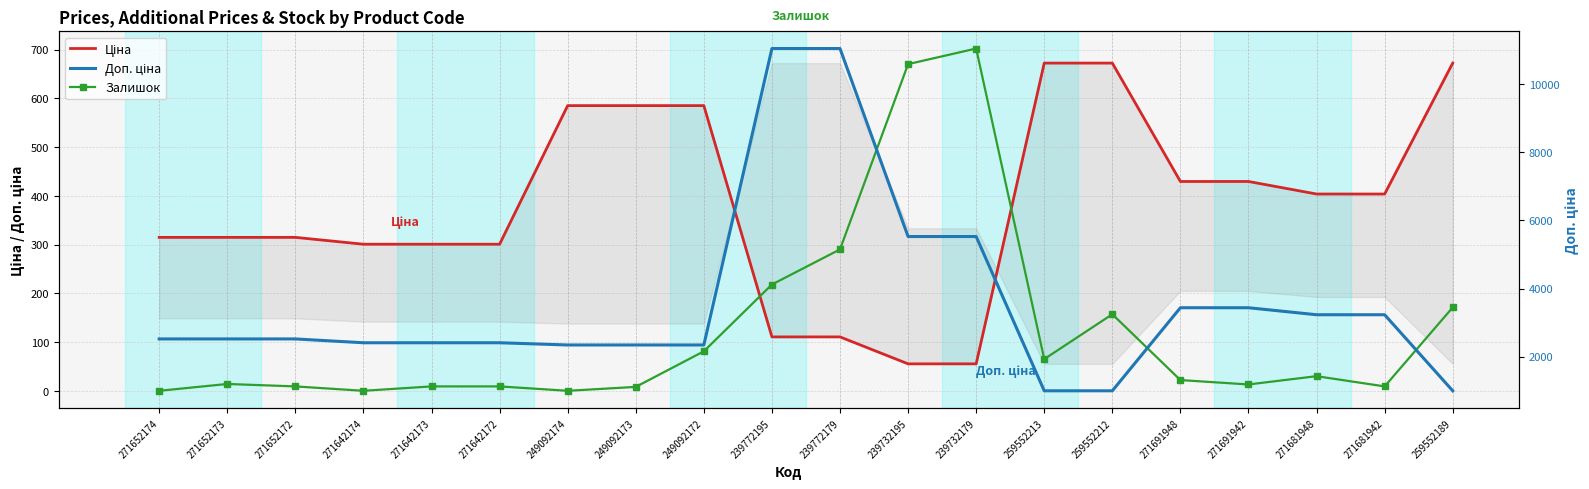

Is the value of Ціна at 271681942 greater than the value of Залишок at 271652174?

Yes